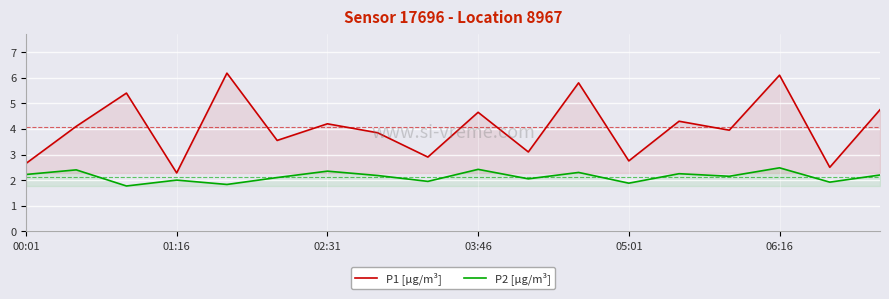

True or false: P2 [µg/m³] and P1 [µg/m³] cross at least once.

False